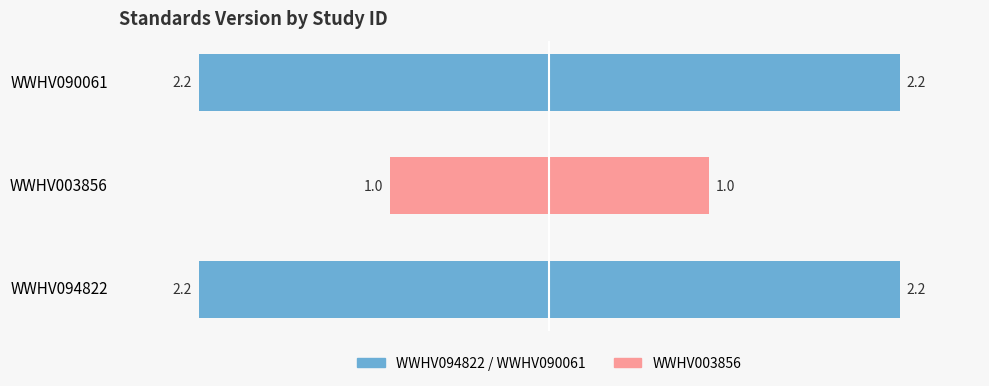

Does the chart contain stacked bars?

No